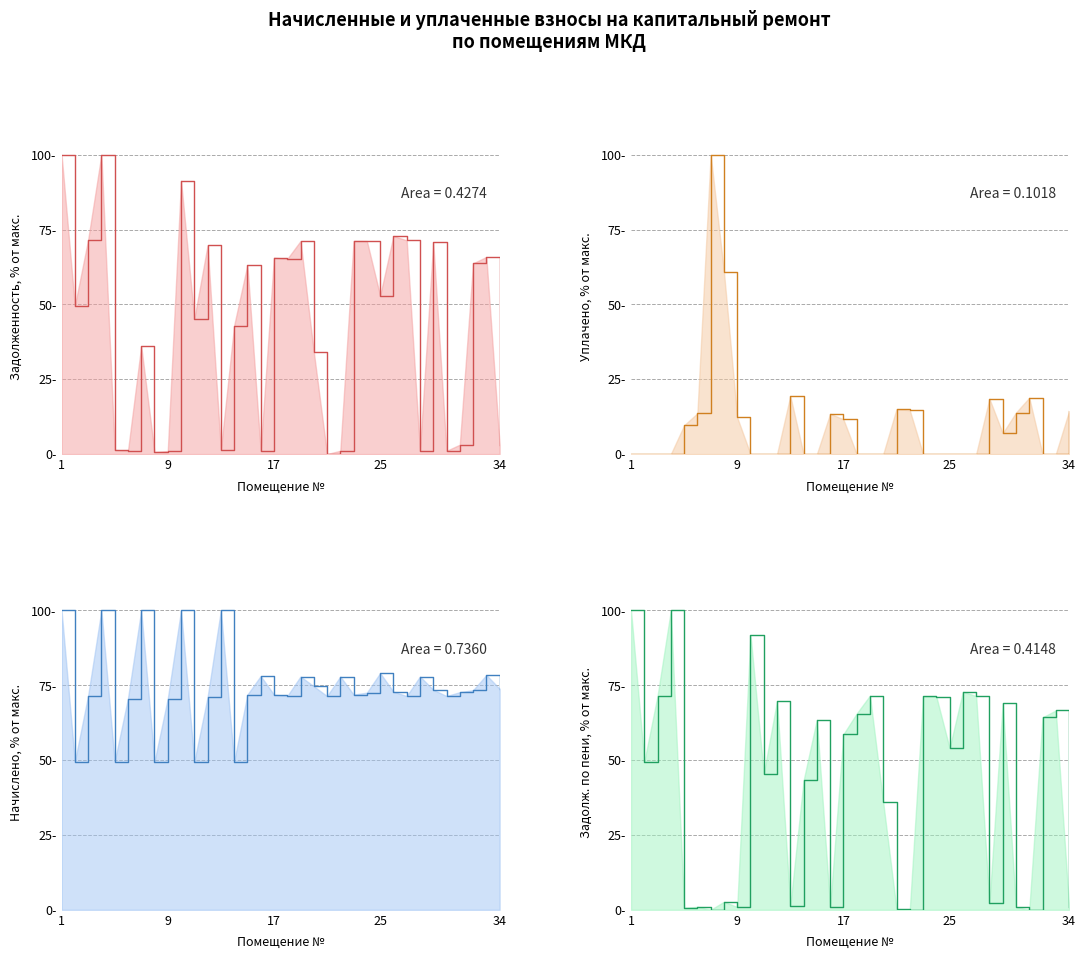

True or false: начислено (col_3) has a value of 31.0 at 34.

False